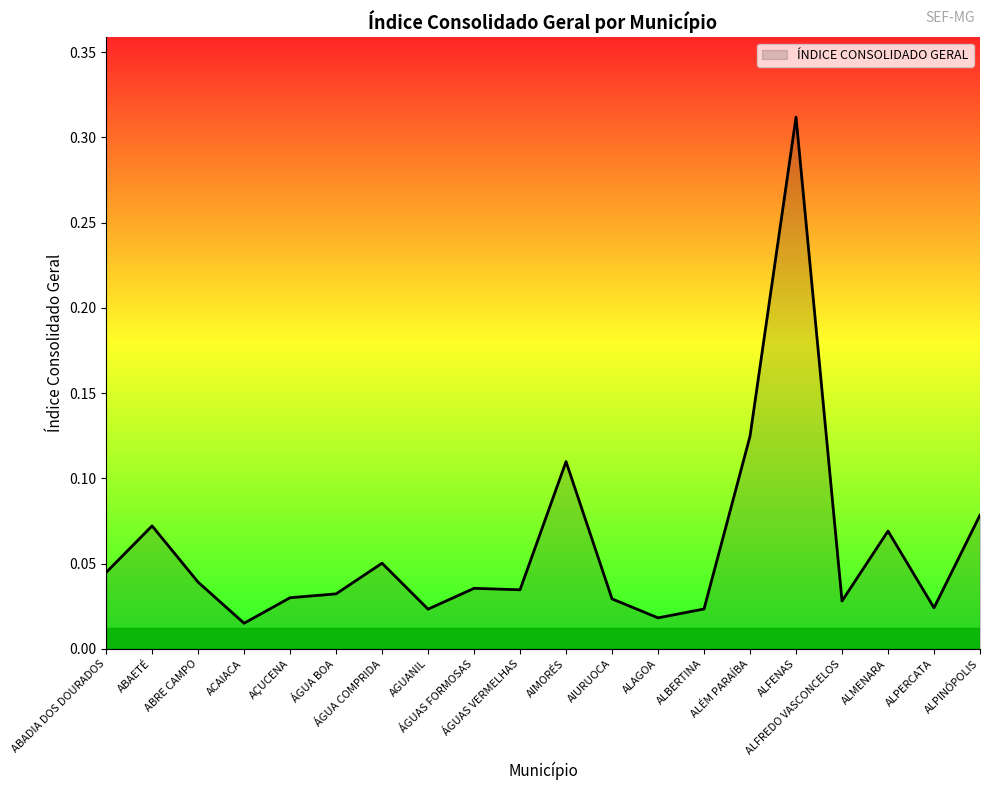

Reading left to right, extract all data points from this chart.

0.0	0.1	0.0	0.0	0.0	0.0	0.1	0.0	0.0	0.0	0.1	0.0	0.0	0.0	0.1	0.3	0.0	0.1	0.0	0.1